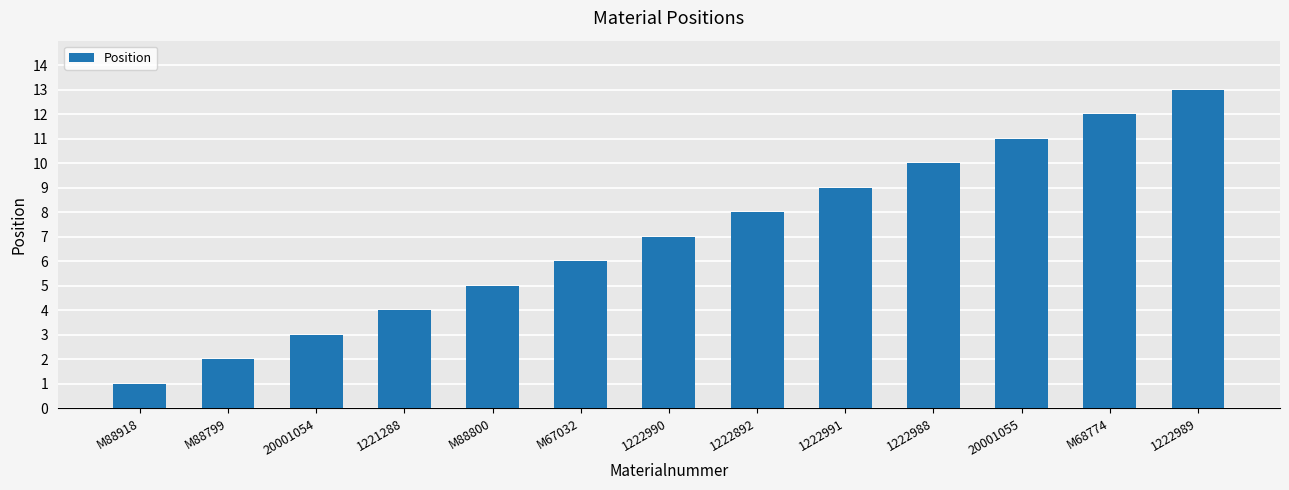

Reading right to left, list all the values displayed in this chart.

13	12	11	10	9	8	7	6	5	4	3	2	1